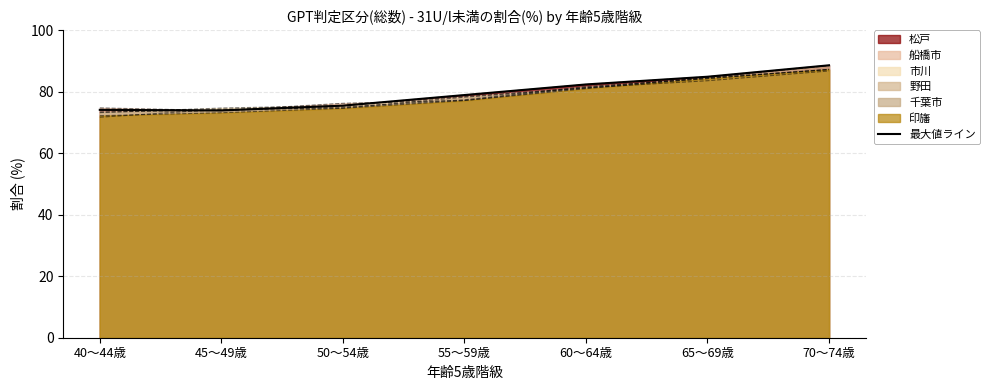

Rank the categories by value from lowest to highest.

45～49歳, 40～44歳, 50～54歳, 55～59歳, 60～64歳, 65～69歳, 70～74歳